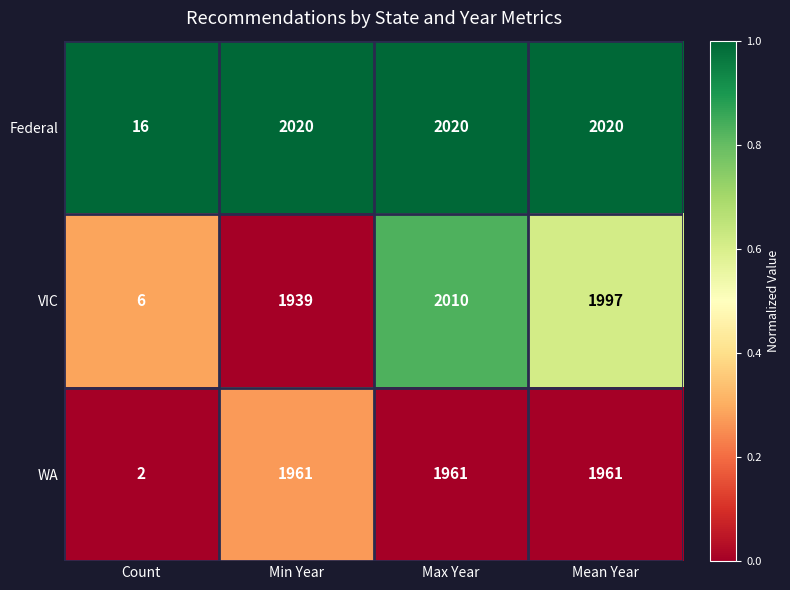

At which category is the sum across all series the highest?

Max Year